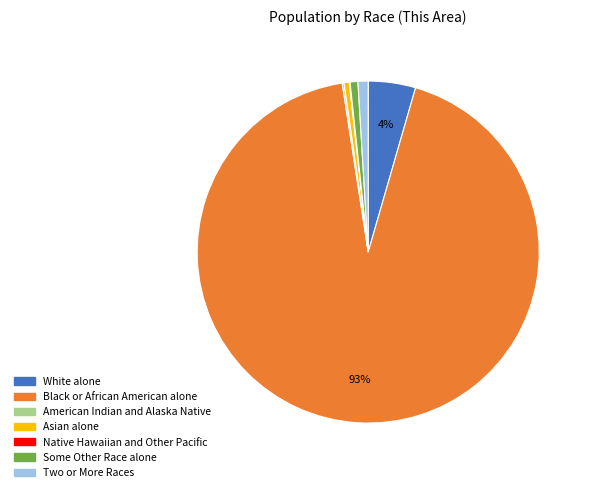

Between Two or More Races and Black or African American alone, which is larger?

Black or African American alone